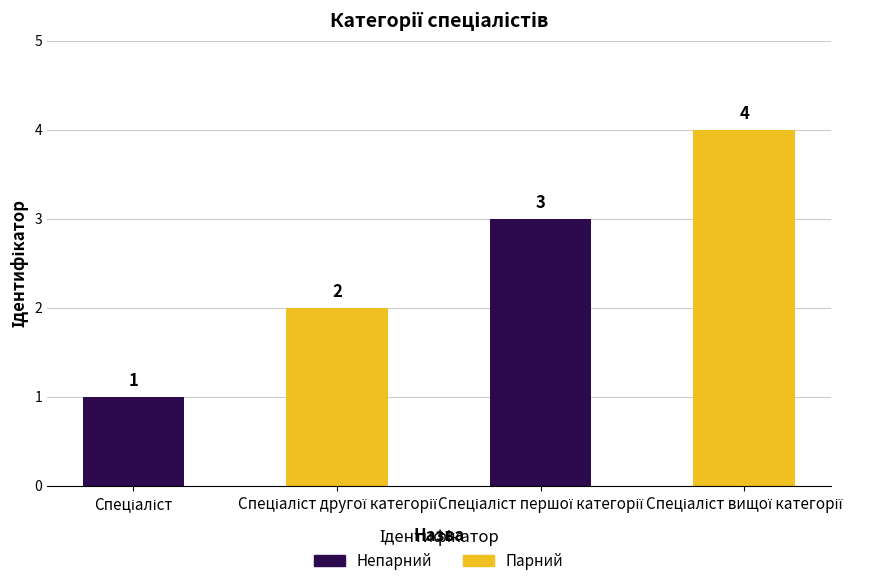

What is the minimum value shown in the chart?

1